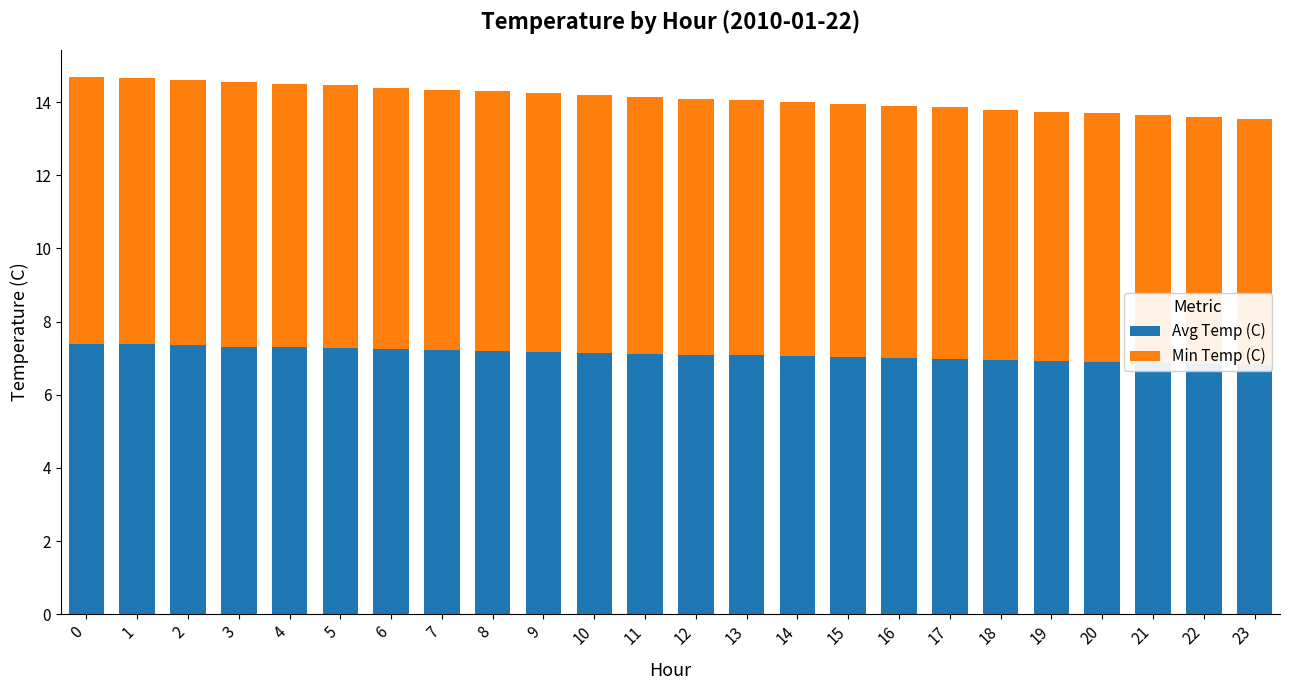

List the labels in order of Min Temp (C) value, smallest first.

23, 22, 21, 20, 19, 18, 17, 16, 15, 14, 13, 12, 11, 10, 9, 8, 7, 6, 5, 4, 3, 2, 1, 0